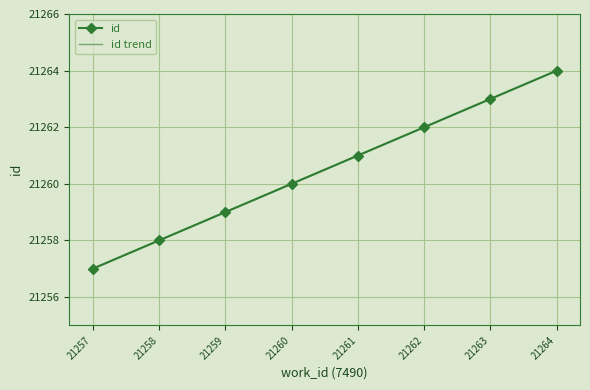

Which series has the widest spread of values?

id